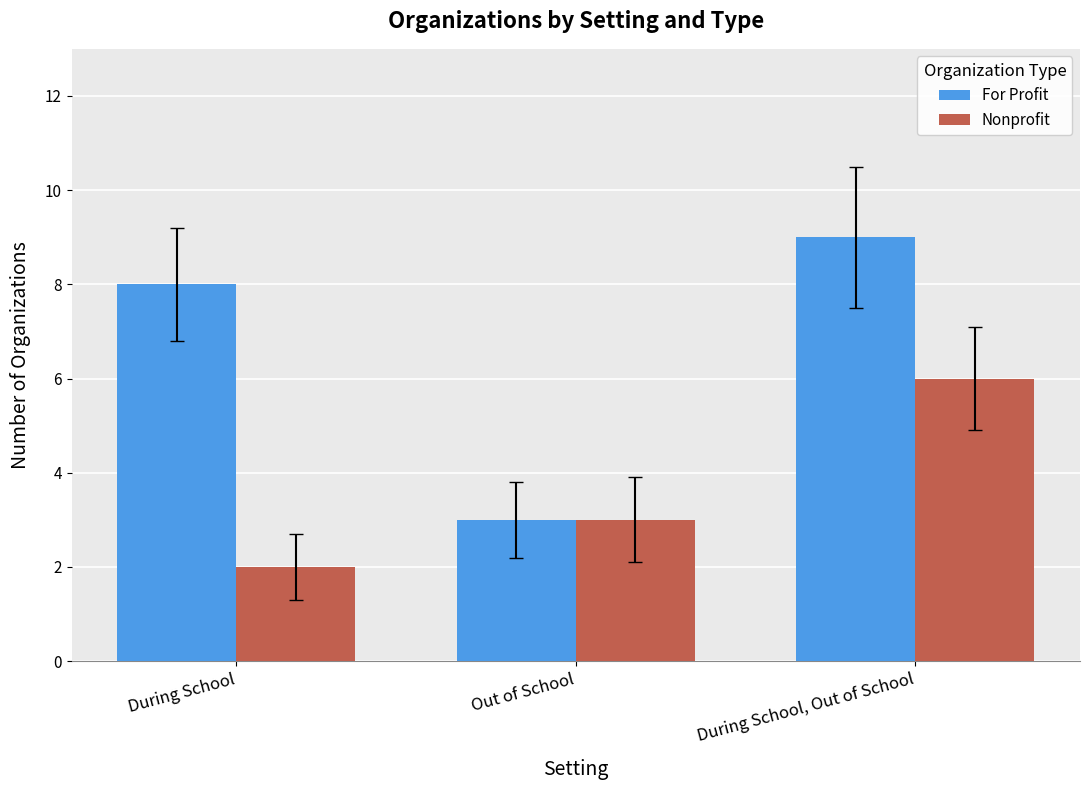

List the series in order of their overall mean, lowest first.

Nonprofit, For Profit